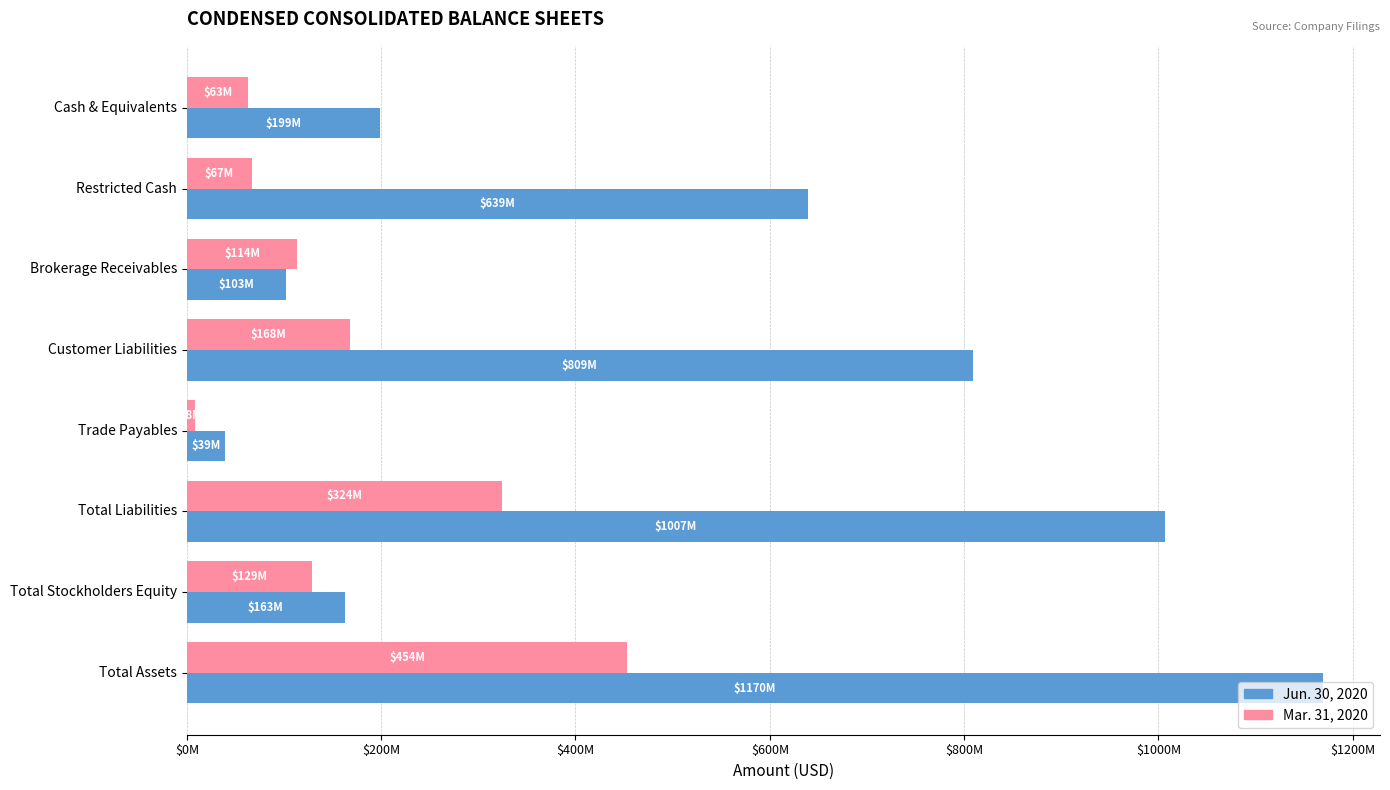

What are all the series names shown in the legend?

Jun. 30, 2020, Mar. 31, 2020